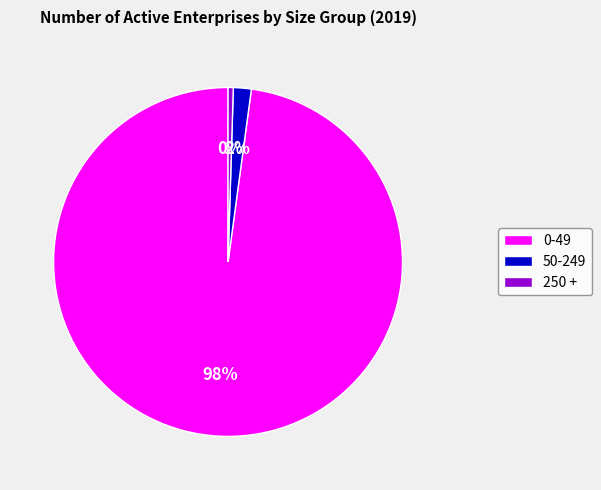

Which category has the smallest portion of the pie?

250 +